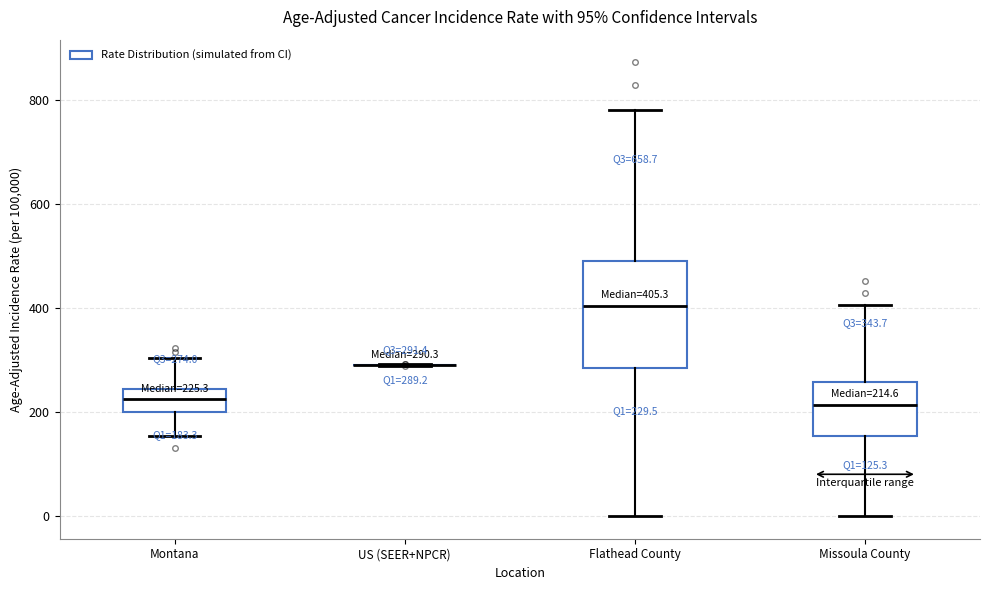

Which box is the tallest, from its lower edge to its upper edge?

Flathead County